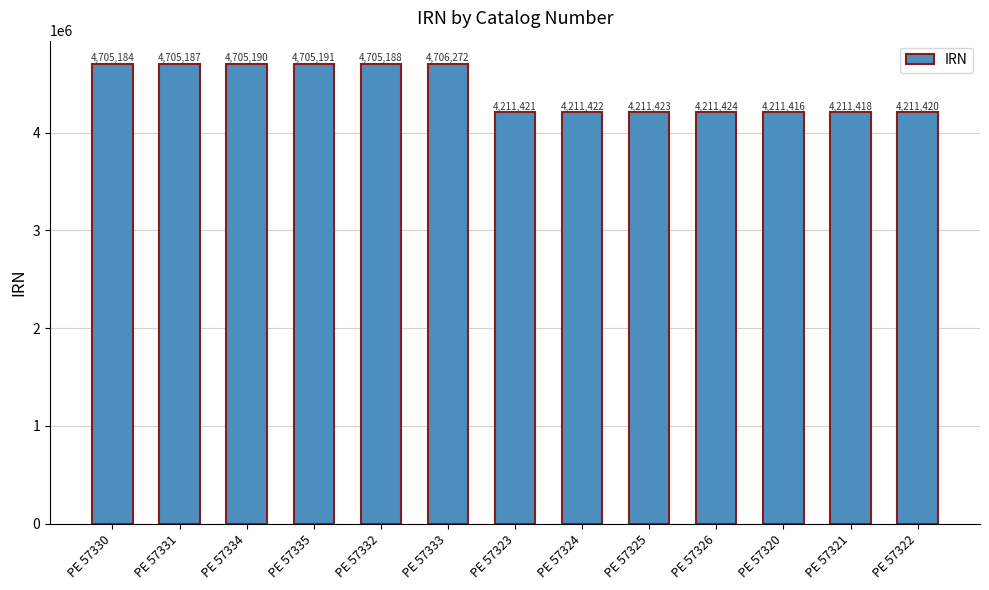

Does the chart contain stacked bars?

No